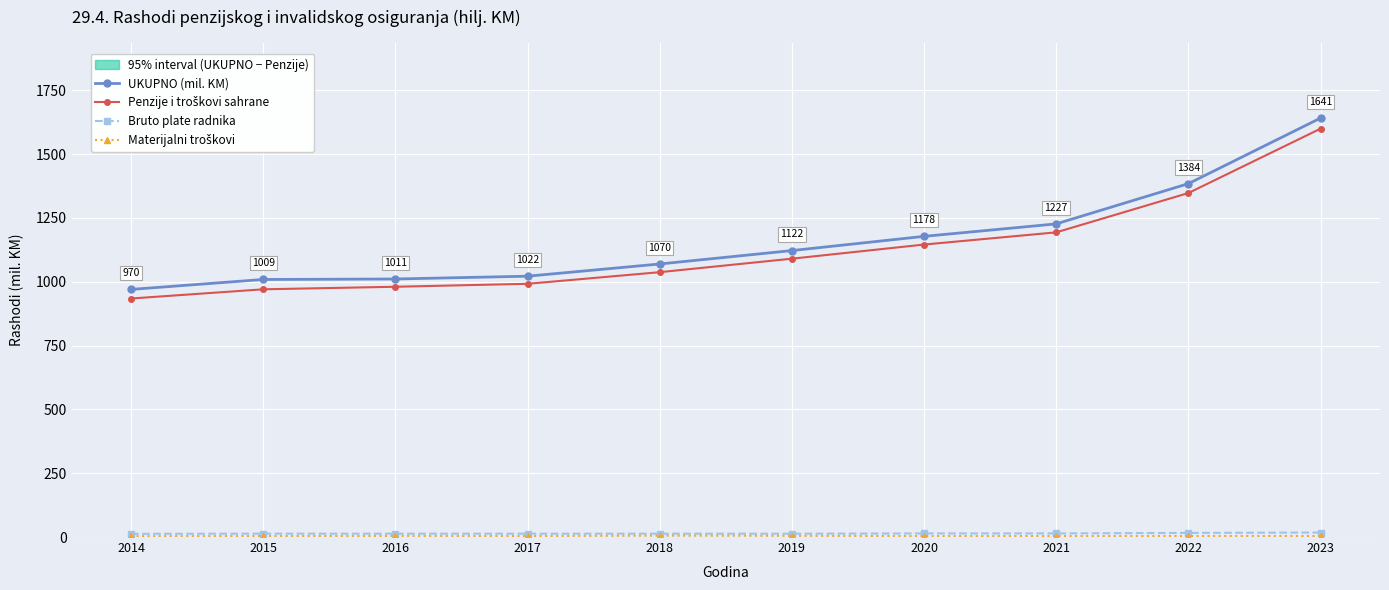

Reading left to right, extract all data points from this chart.

UKUPNO (mil. KM): 970.0	1008.9	1010.8	1021.8	1069.5	1122.1	1177.8	1226.6	1384.2	1641.1
Penzije i troškovi sahrane: 934.3	970.4	980.4	991.9	1037.5	1090.3	1145.7	1193.5	1347.4	1599.6
Bruto plate radnika: 12.5	13.3	13.1	13.2	13.2	13.1	14.1	14.2	16.1	17.7
Materijalni troškovi: 3.4	3.9	4.5	3.9	5.5	4.9	3.6	4.0	3.9	4.1